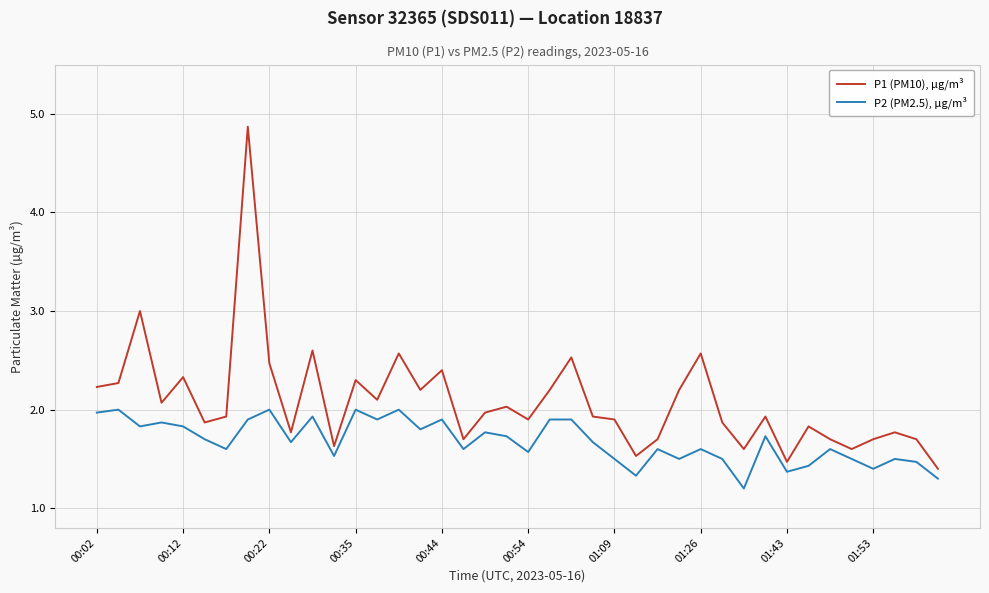

What is the maximum value for P1 (PM10), µg/m³?

4.9